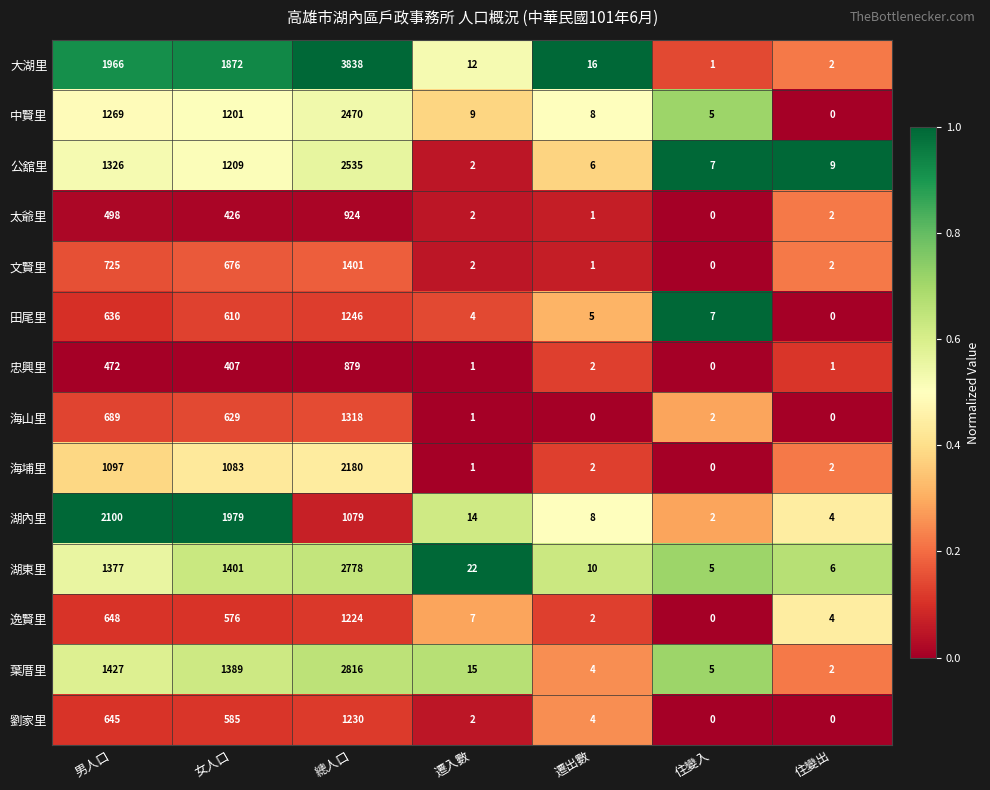

How many distinct data groups are displayed?

14